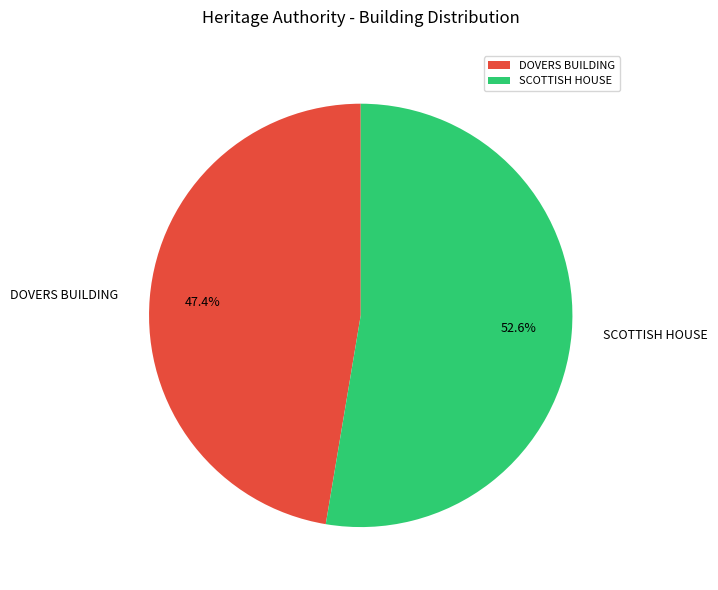

Is it true that SCOTTISH HOUSE is 53% of the pie?

True